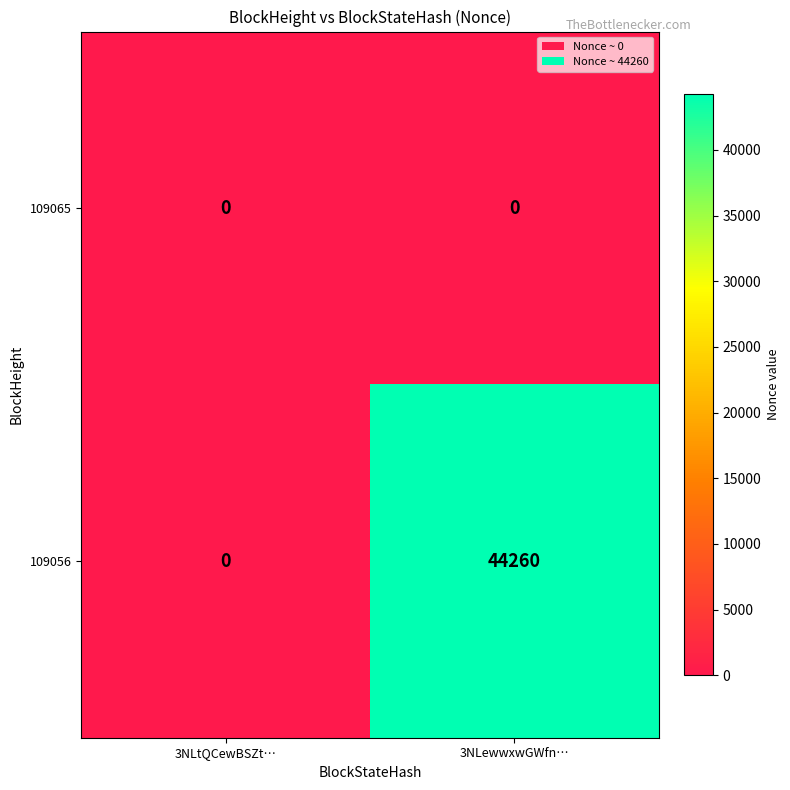

Where is 109056 nearest to the value 22130?

3NLtQCewBSZt…